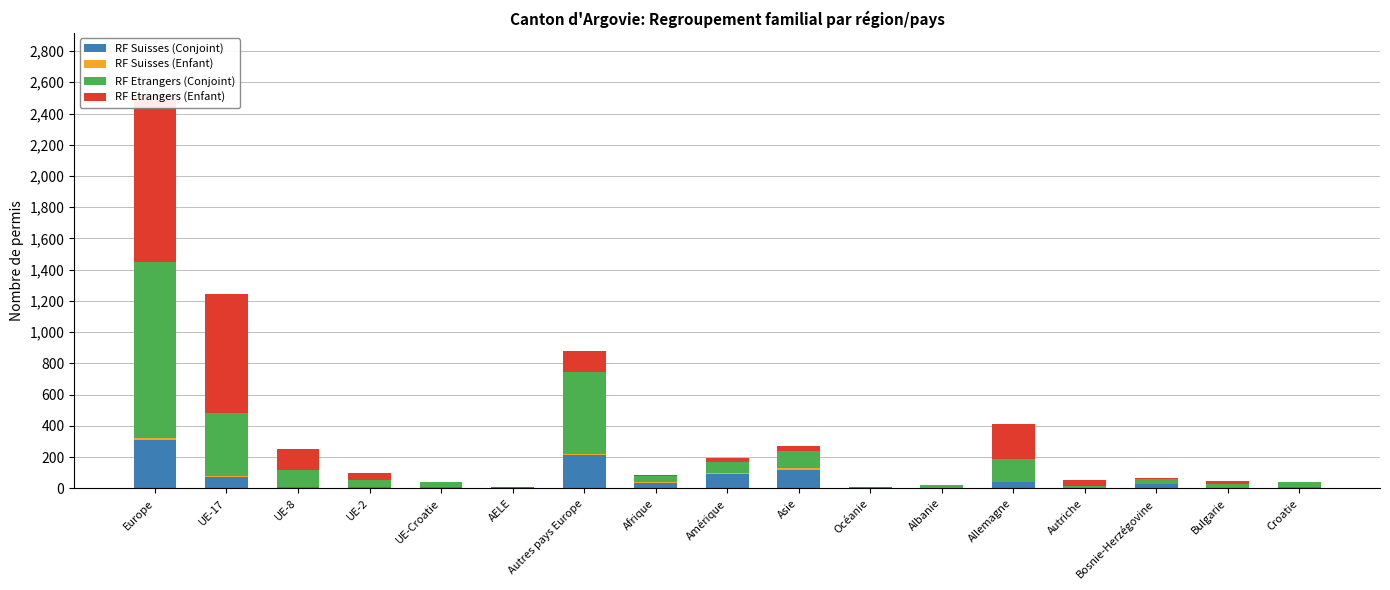

The value of RF Suisses (Enfant) at Autriche is 0. True or false?

True